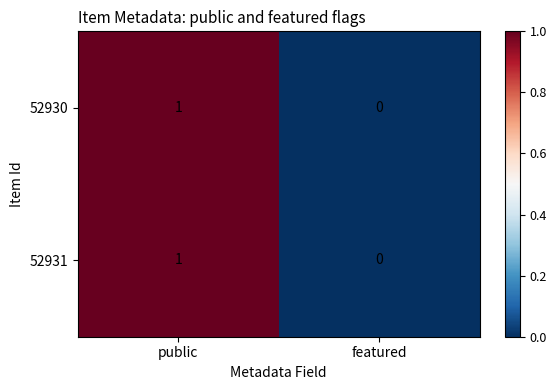

Count the number of data series in this chart.

2